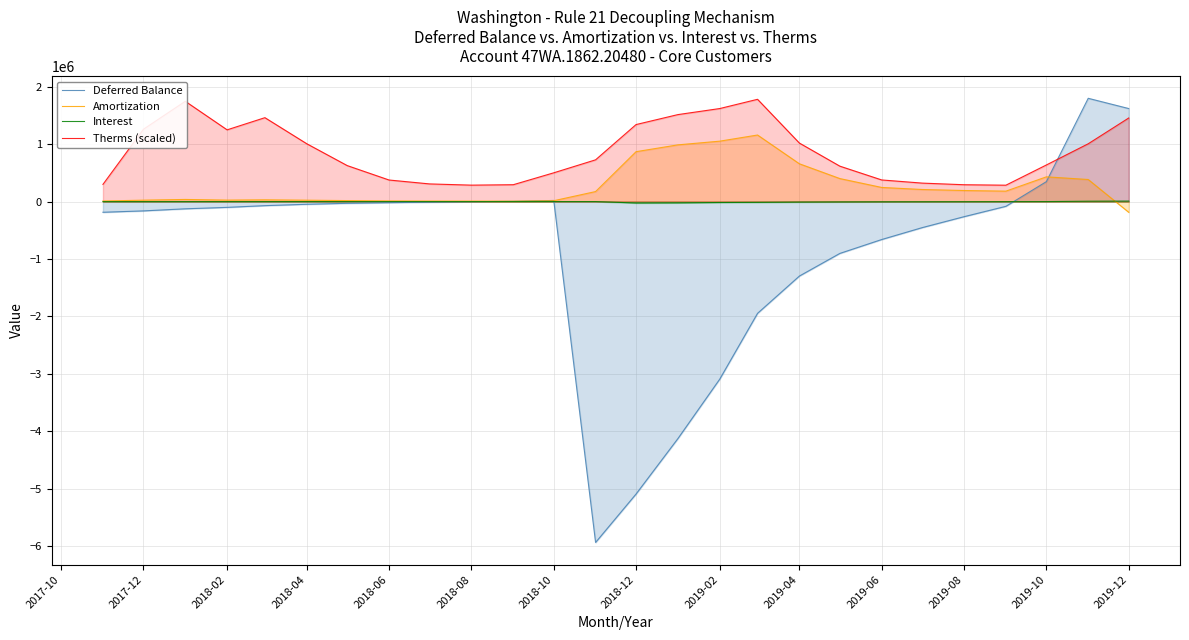

Rank the series at 2019-04 from highest to lowest value.

Therms (scaled), Amortization, Interest, Deferred Balance